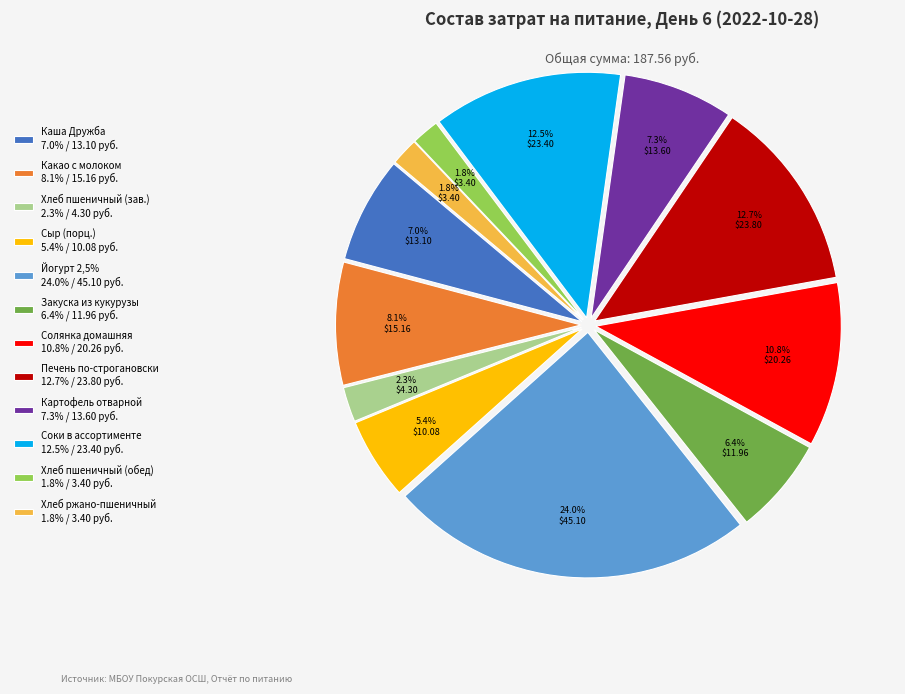

Approximately how many times larger is the value at Соки в ассортименте 12.5% / 23.40 руб. compared to Картофель отварной 7.3% / 13.60 руб.?

1.7